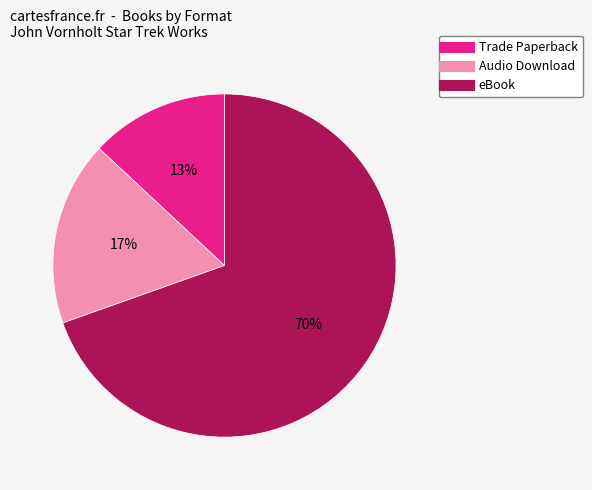

To the nearest percent, what is the average slice percentage?

33%